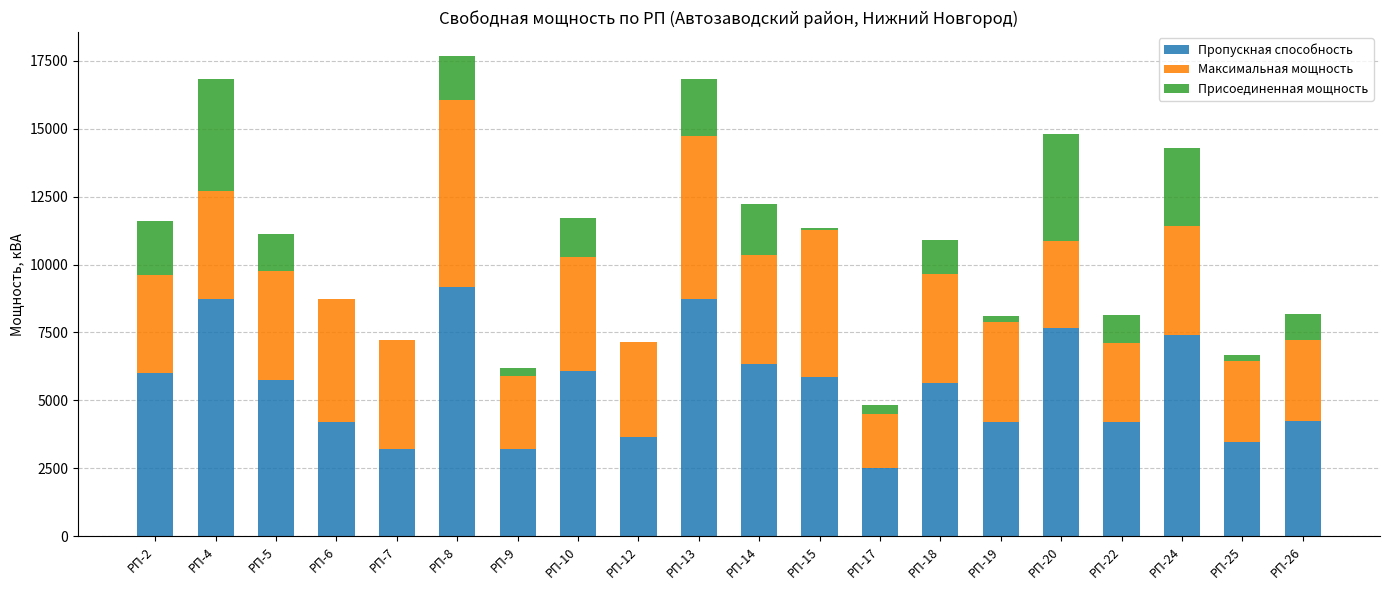

How many series are shown in this chart?

3